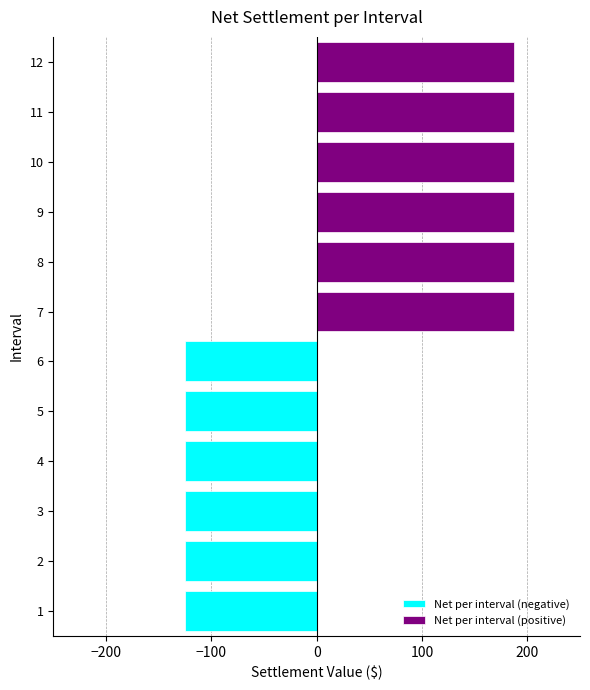

What is the sum of the Net per interval (positive) values at 9 and 12?

375.0